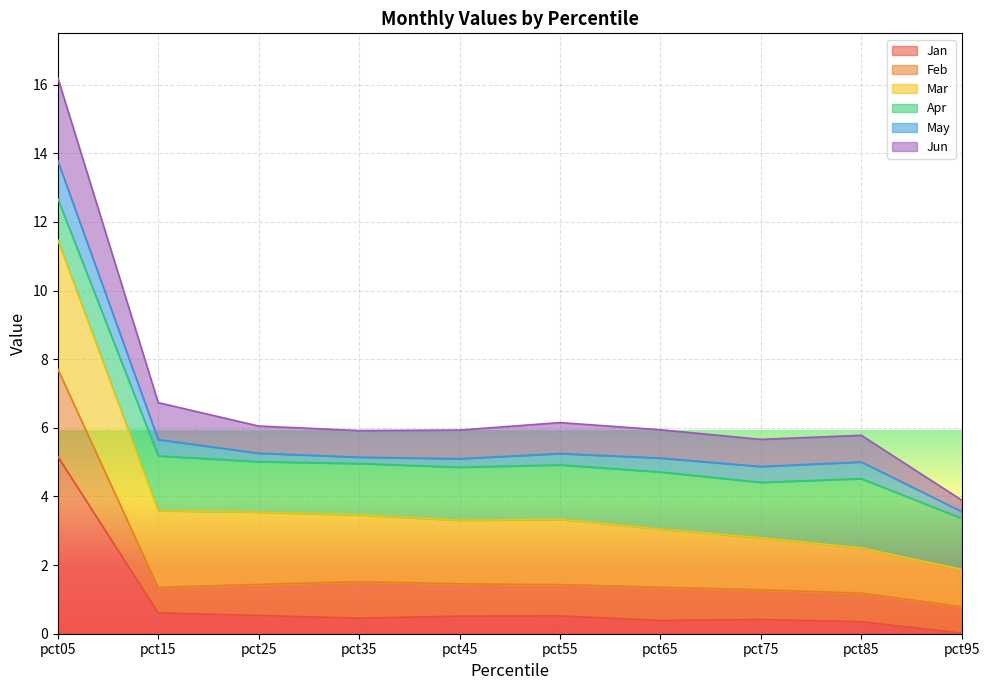

What is the difference between the Jun values at pct35 and pct15?

0.8